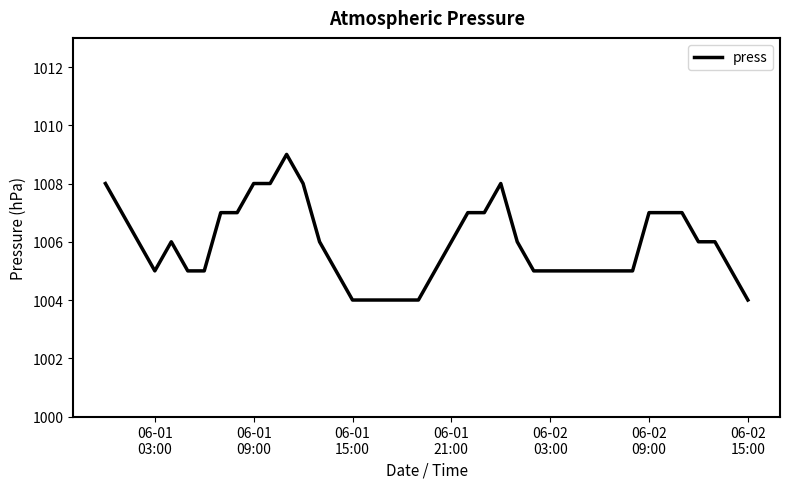

What is the minimum value shown in the chart?

1004